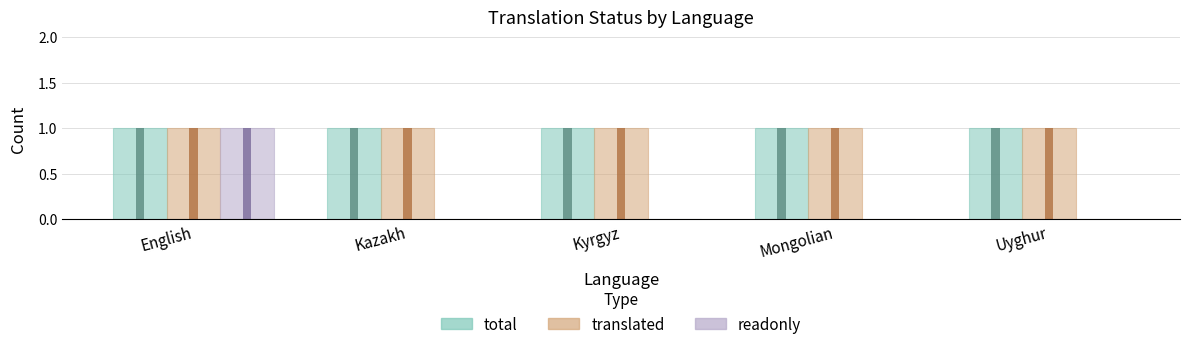

How many groups of bars are there?

5